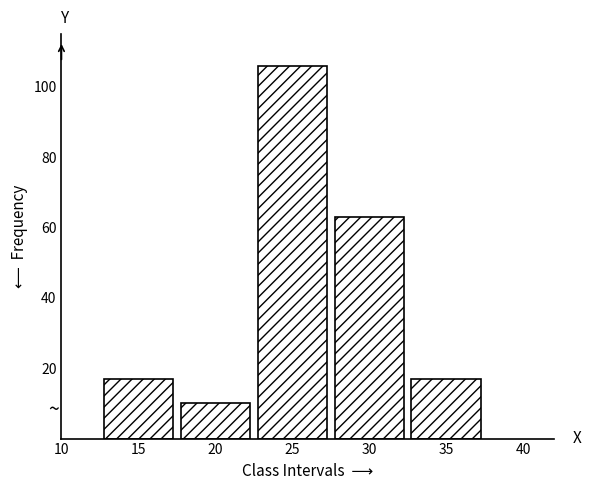

Reading left to right, extract all data points from this chart.

15=17	20=10	25=106	30=63	35=17